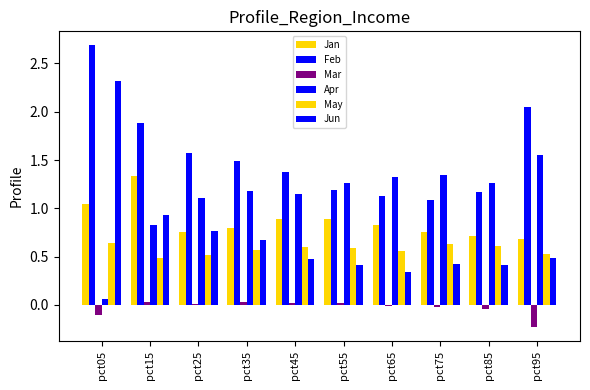

How many series are shown in this chart?

6